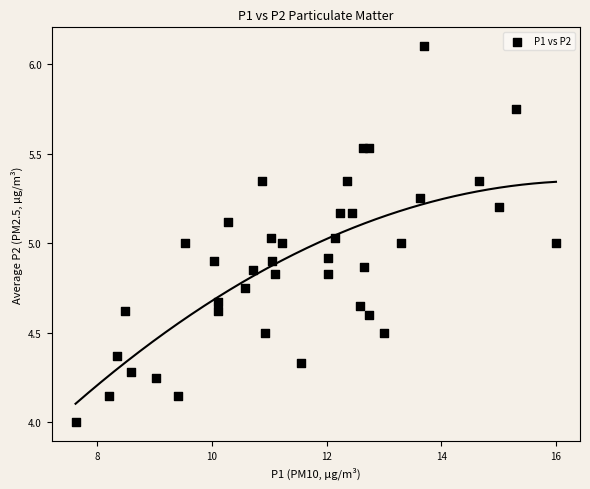

What is the range of Y values (max minus min)?

2.1